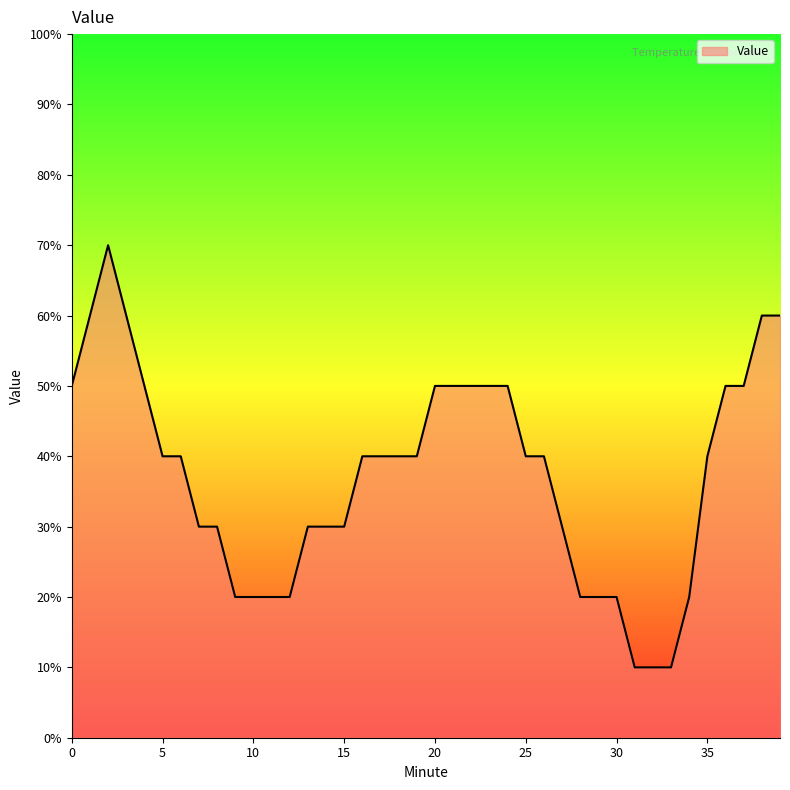

Is this an area chart (filled region under the line)?

Yes